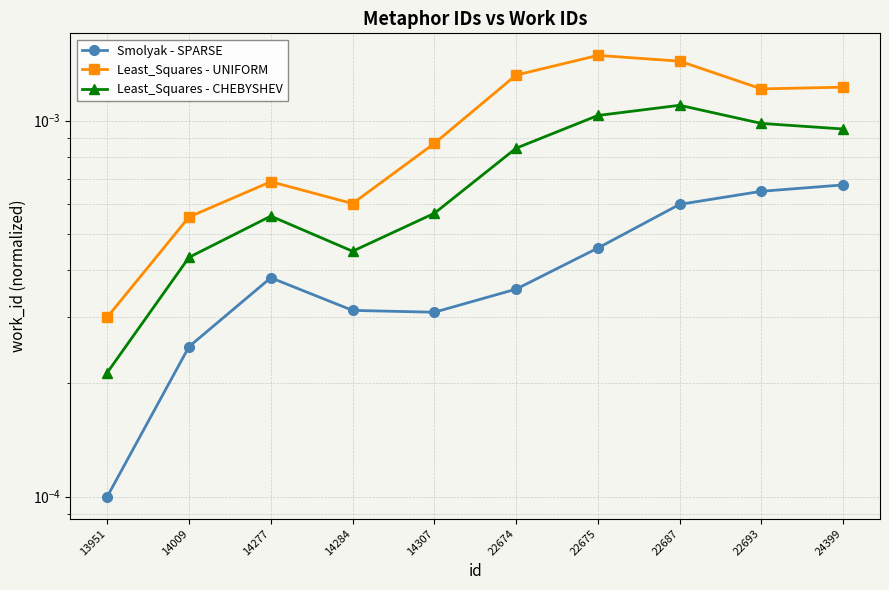

True or false: Smolyak - SPARSE and Least_Squares - UNIFORM intersect in this chart.

False